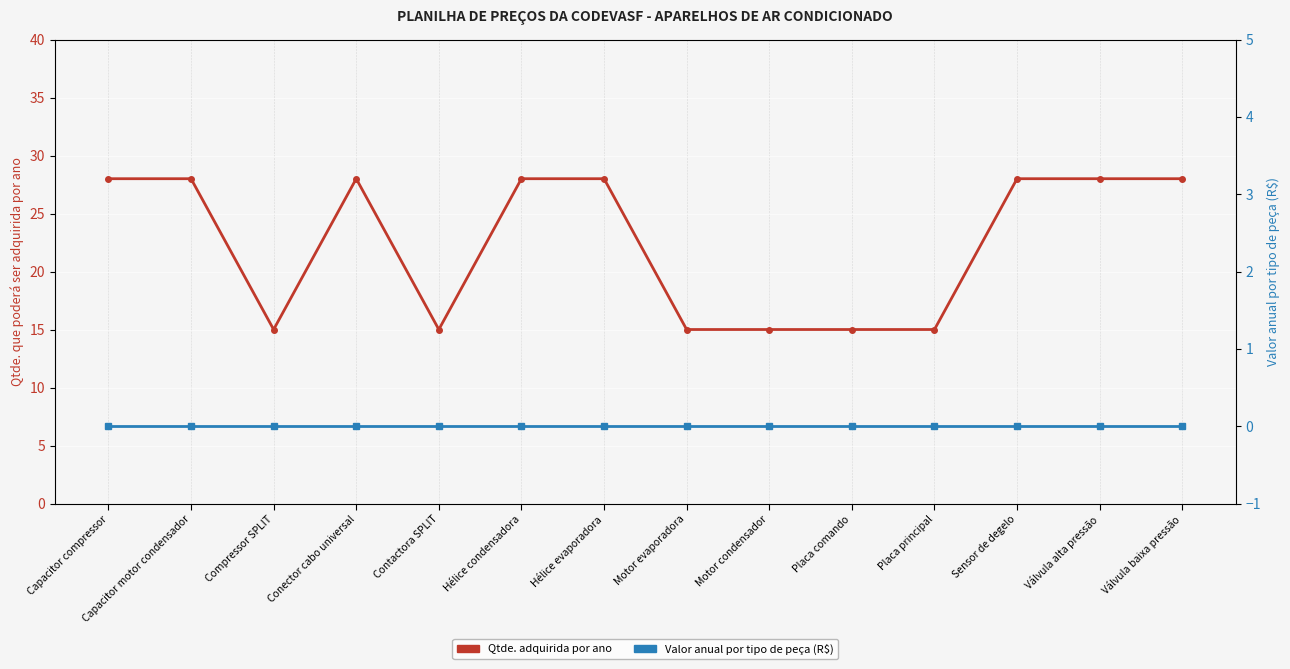

What is the difference between the highest and lowest values at Placa comando?

15